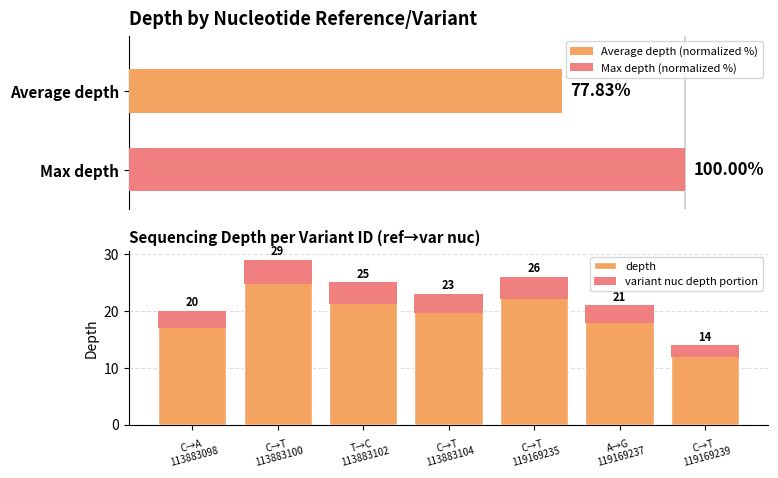

At which label does the data first exceed 23?

C→T
113883100